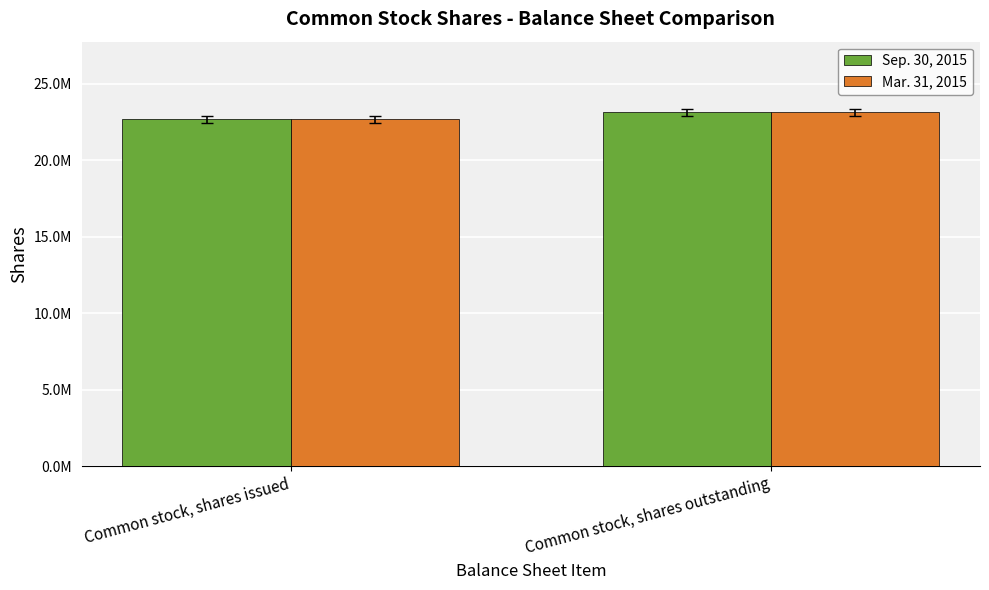

What are all the series names shown in the legend?

Sep. 30, 2015, Mar. 31, 2015